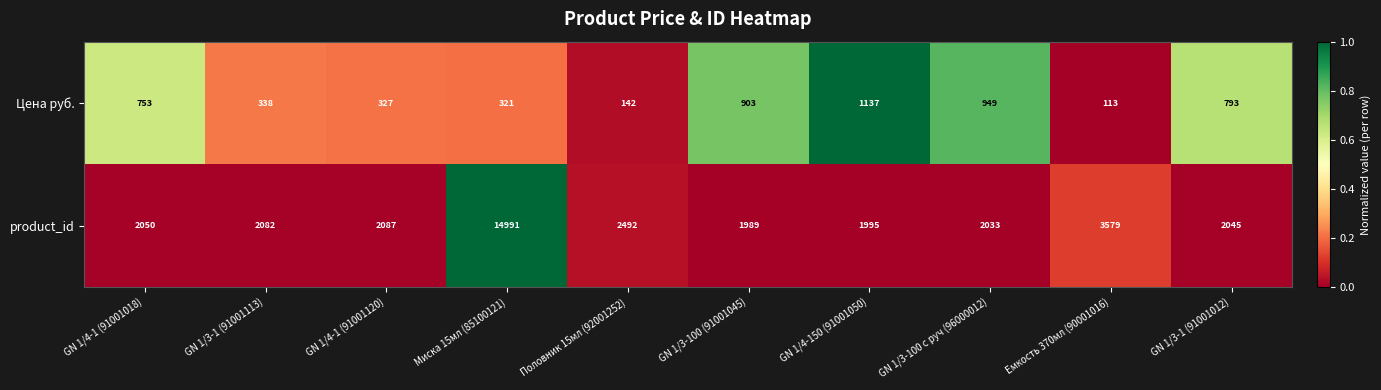

Where is product_id nearest to the value 8490?

Емкость 370мл (90001016)